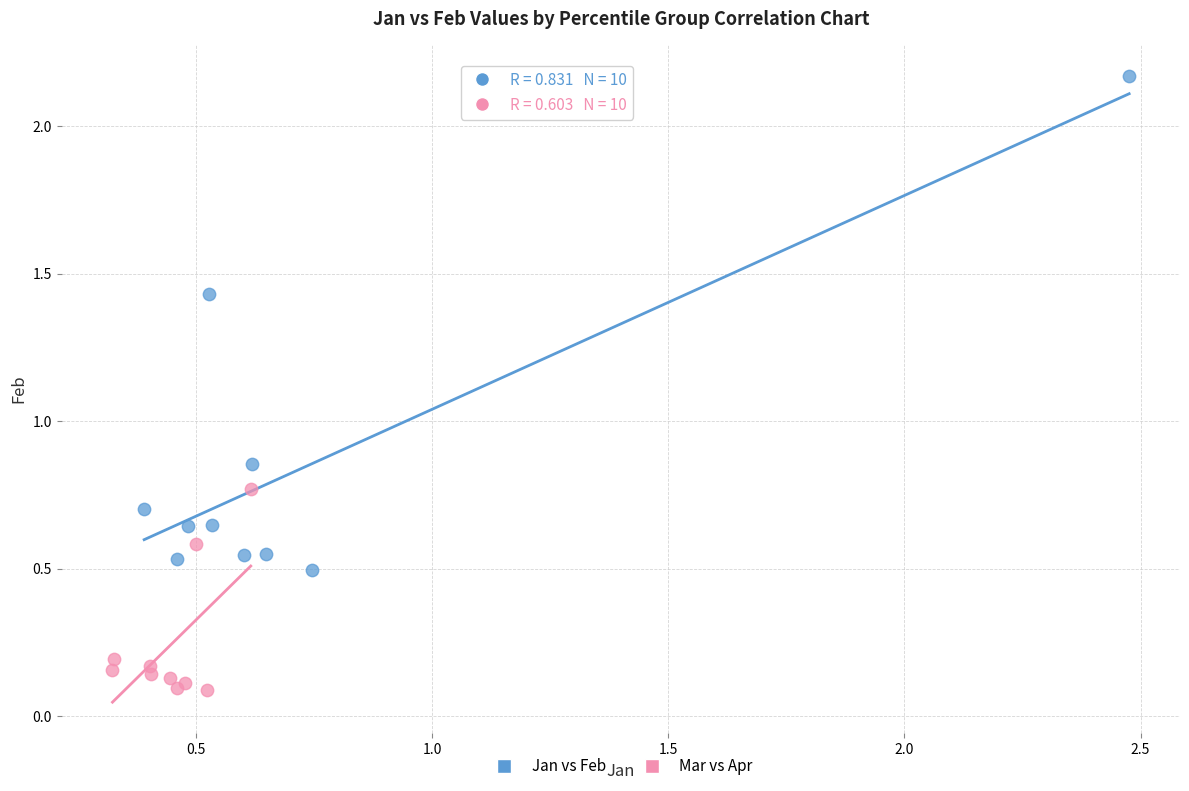

Which series reaches the minimum Y coordinate?

Mar vs Apr